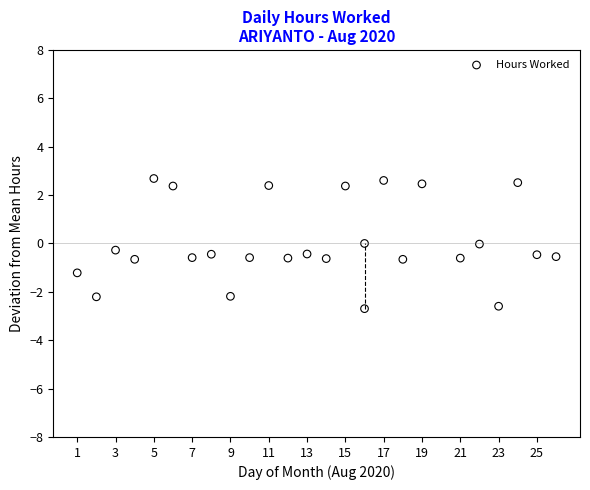

What is the range of Y values (max minus min)?

5.4